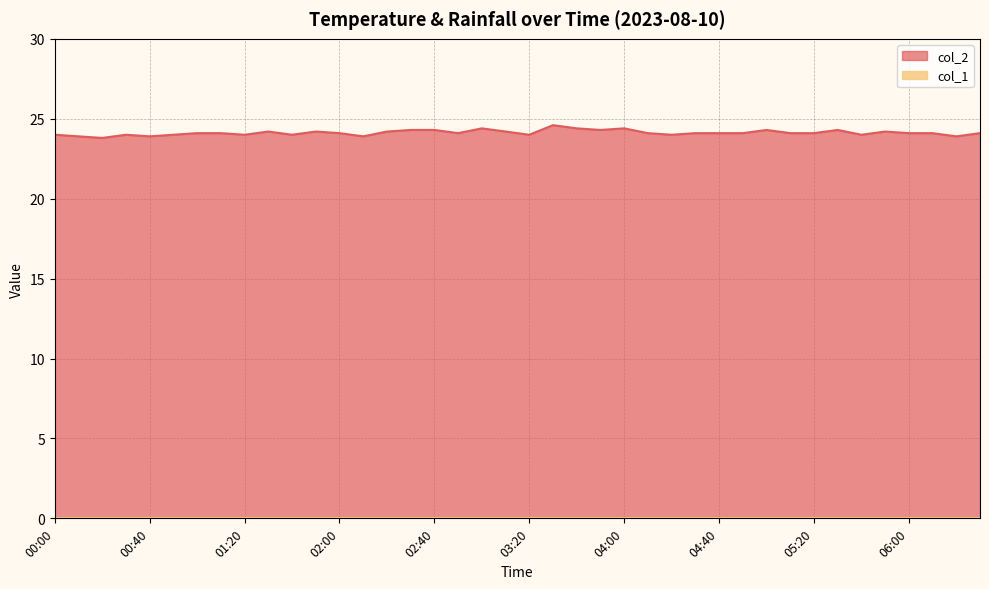

What is the change in value from 03:20 to 04:10?

+0.1